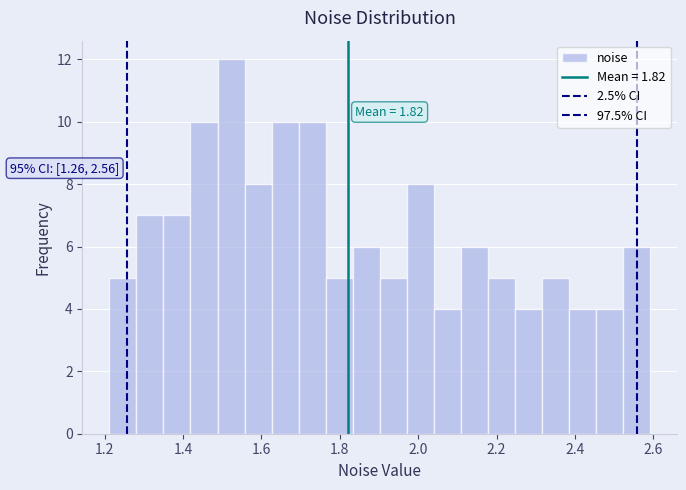

Read against the x-axis, roughly where is the centre of the tallest bar?

1.52